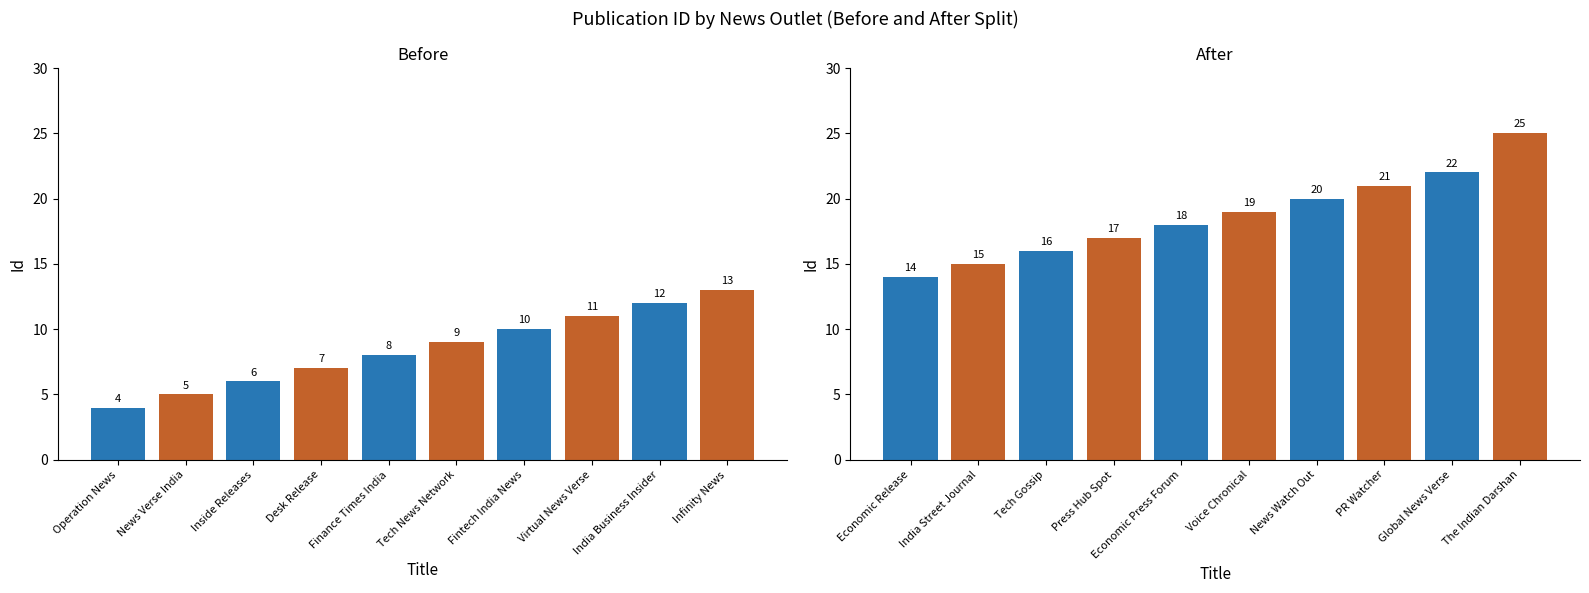

What is the value of the After bar at the 10th from the left?

25